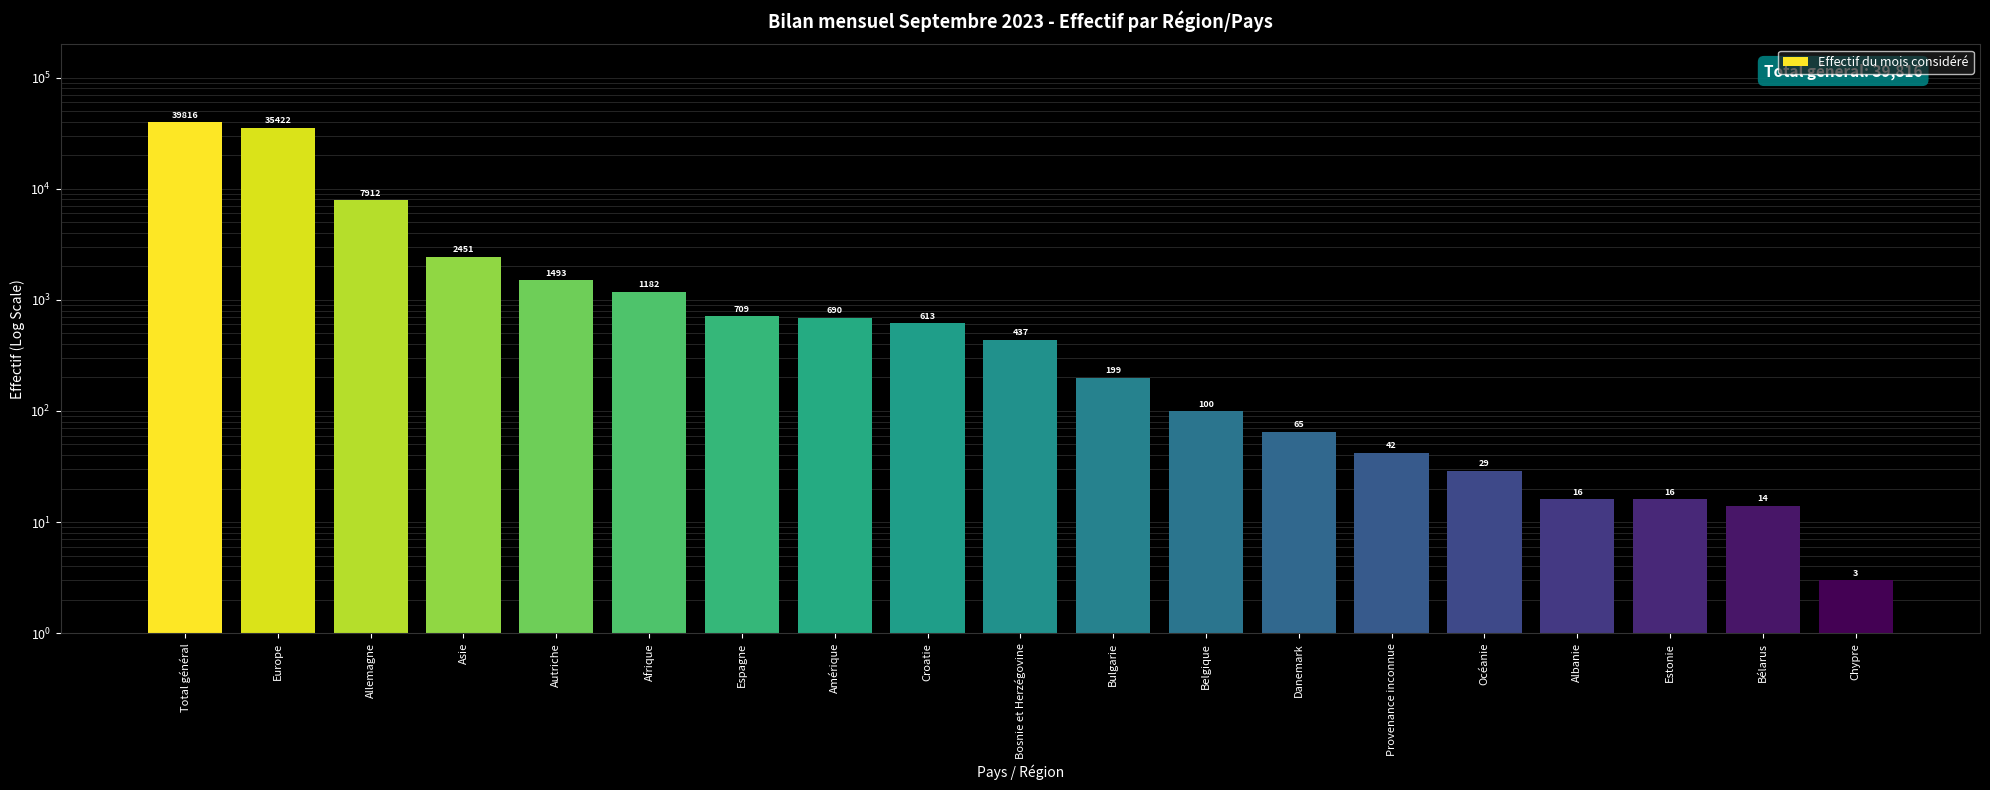

List the labels in order of value, smallest first.

Chypre, Bélarus, Albanie, Estonie, Océanie, Provenance inconnue, Danemark, Belgique, Bulgarie, Bosnie et Herzégovine, Croatie, Amérique, Espagne, Afrique, Autriche, Asie, Allemagne, Europe, Total général